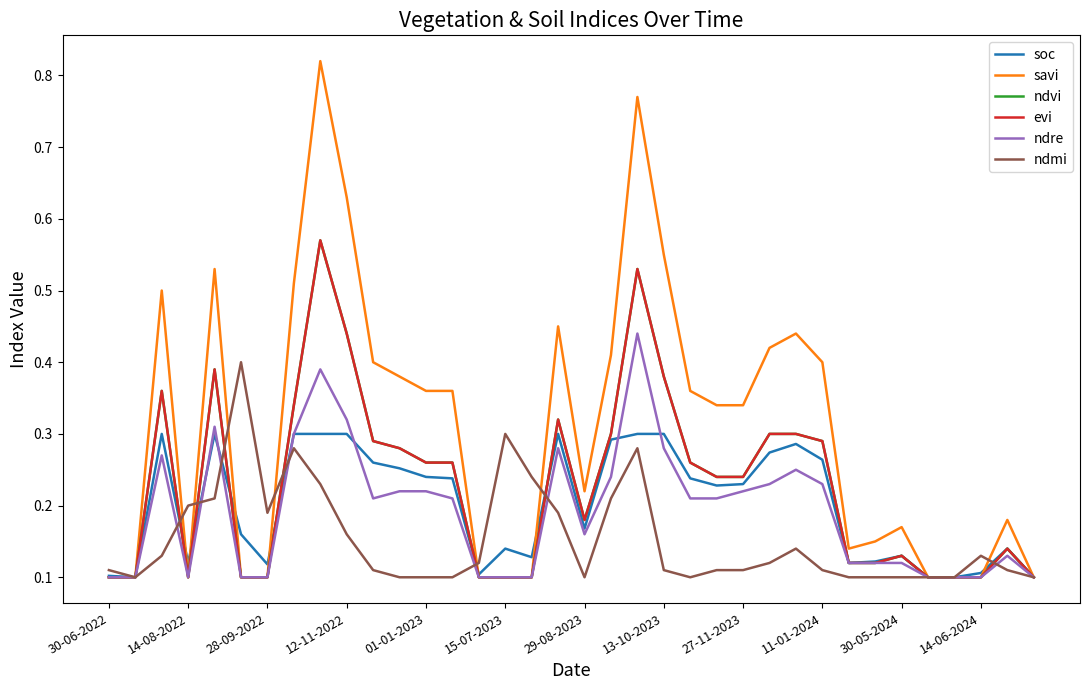

How many interior local valleys does the savi series have?

3